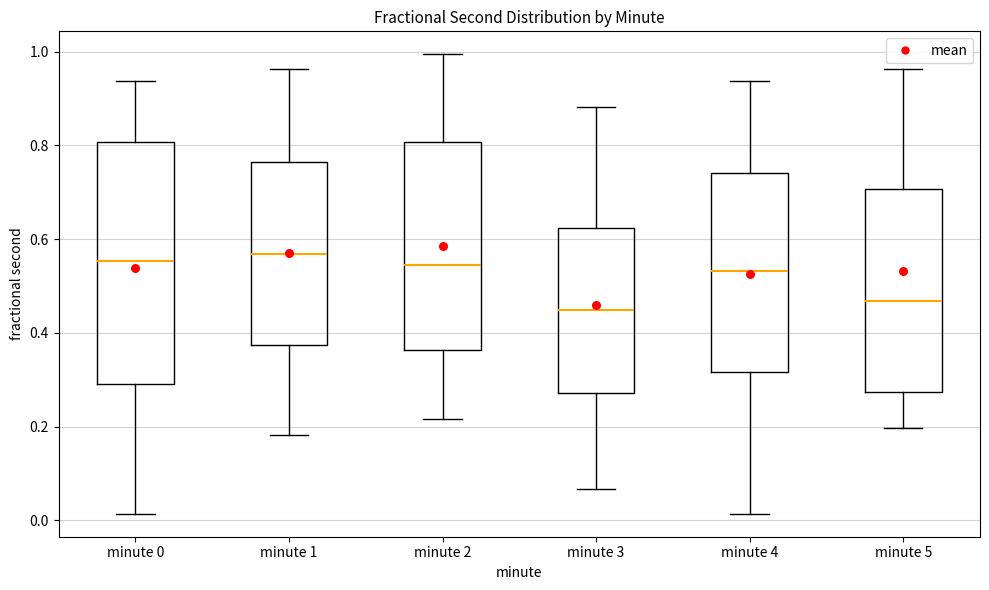

Comparing the boxes themselves (not the whiskers), which one is the tallest?

minute 0